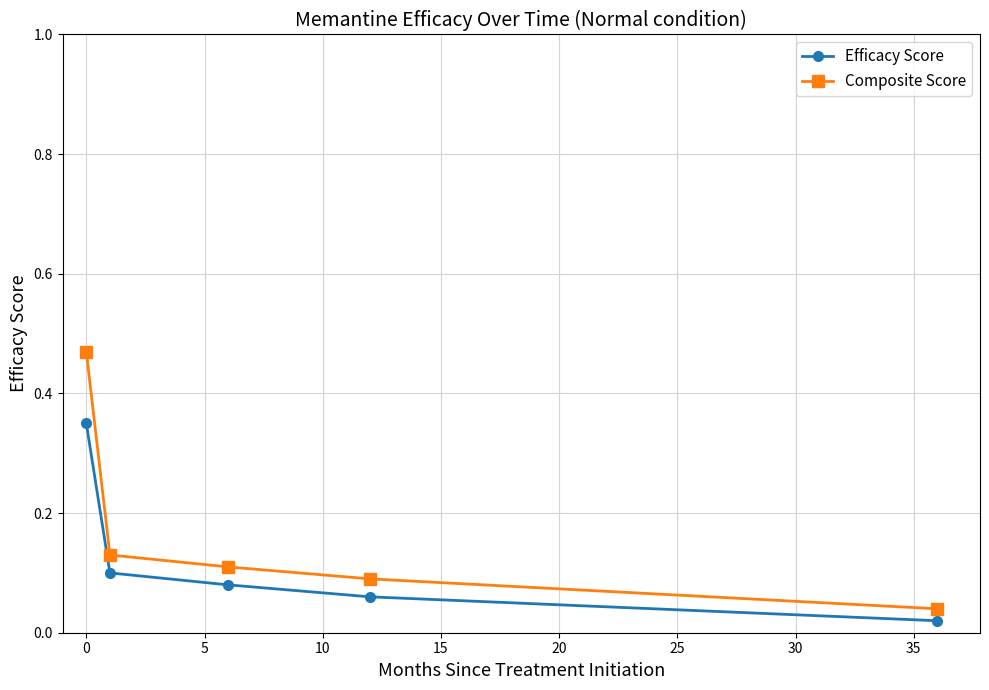

True or false: Efficacy Score and Composite Score intersect in this chart.

False